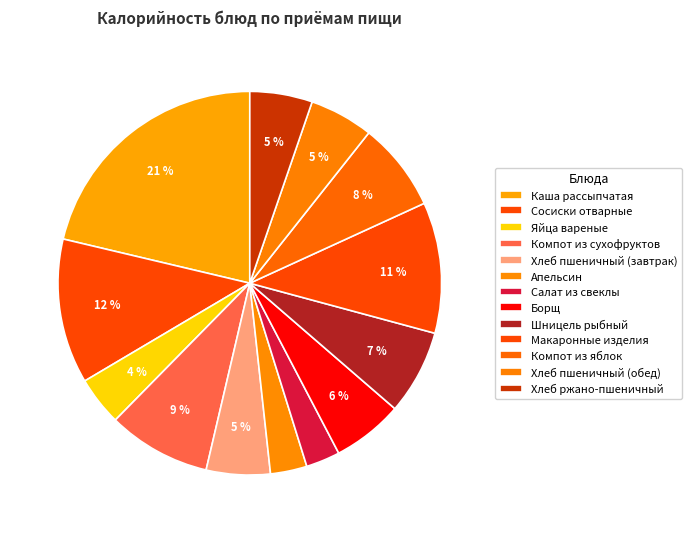

How much of the chart is everything except Хлеб ржано-пшеничный?

94.7%